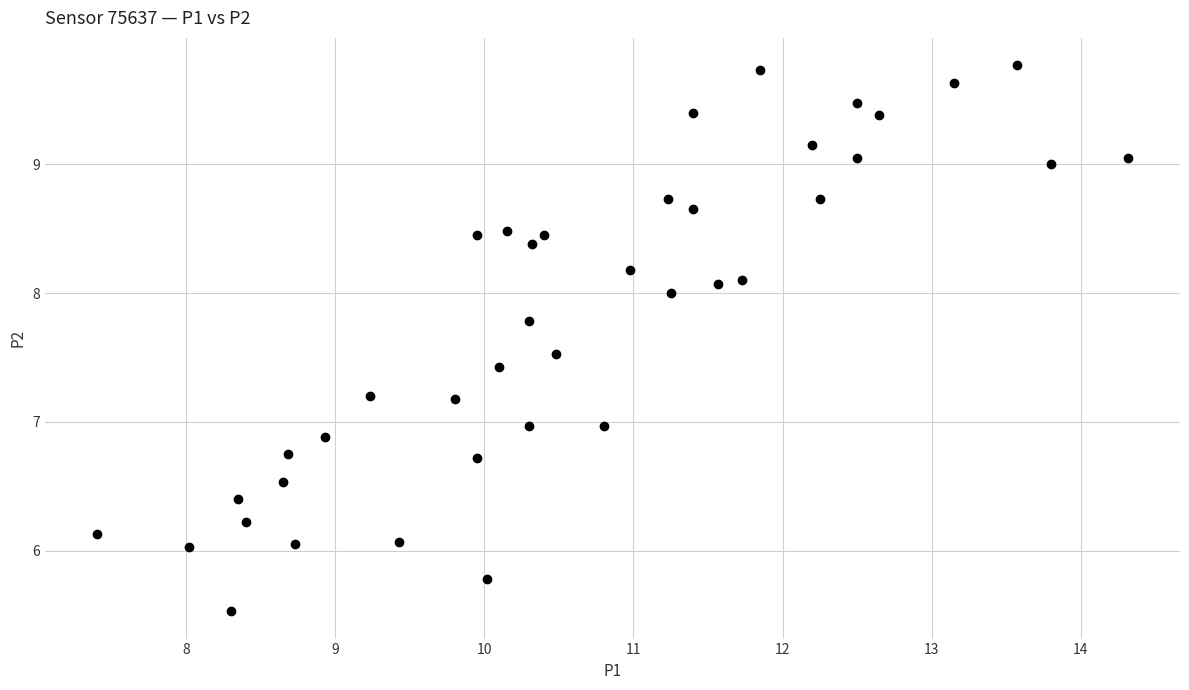

What is the range of Y values (max minus min)?

4.2